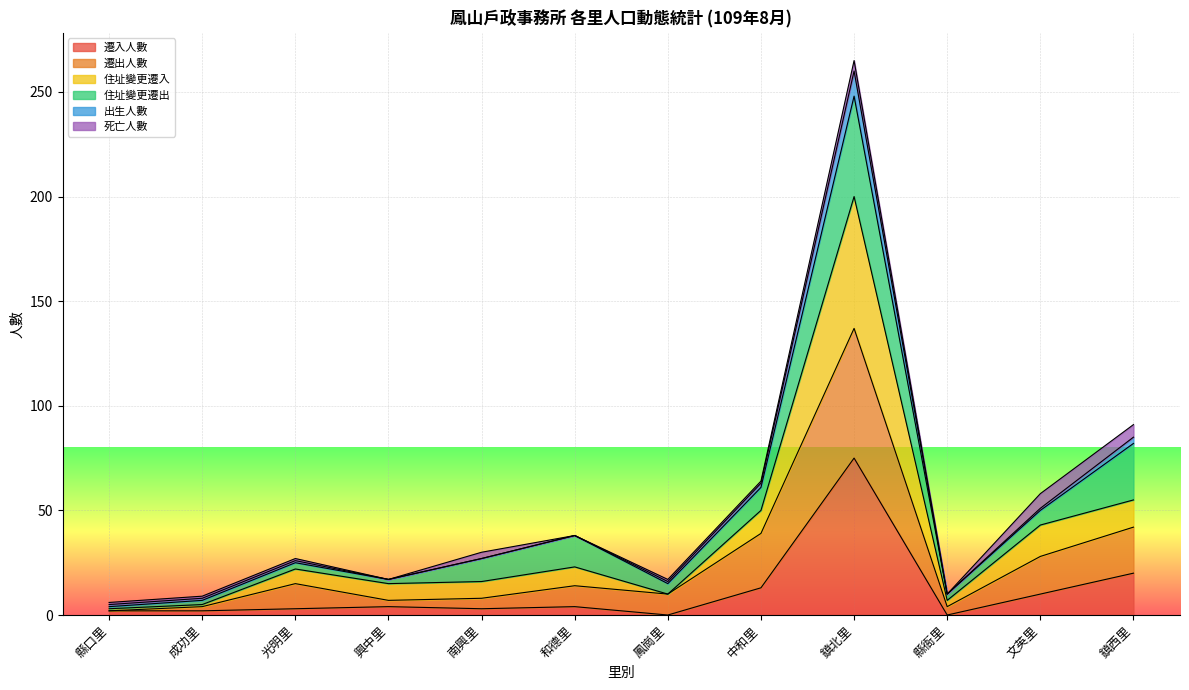

True or false: 遷出人數 has more than 1 points higher than both neighbors.

True